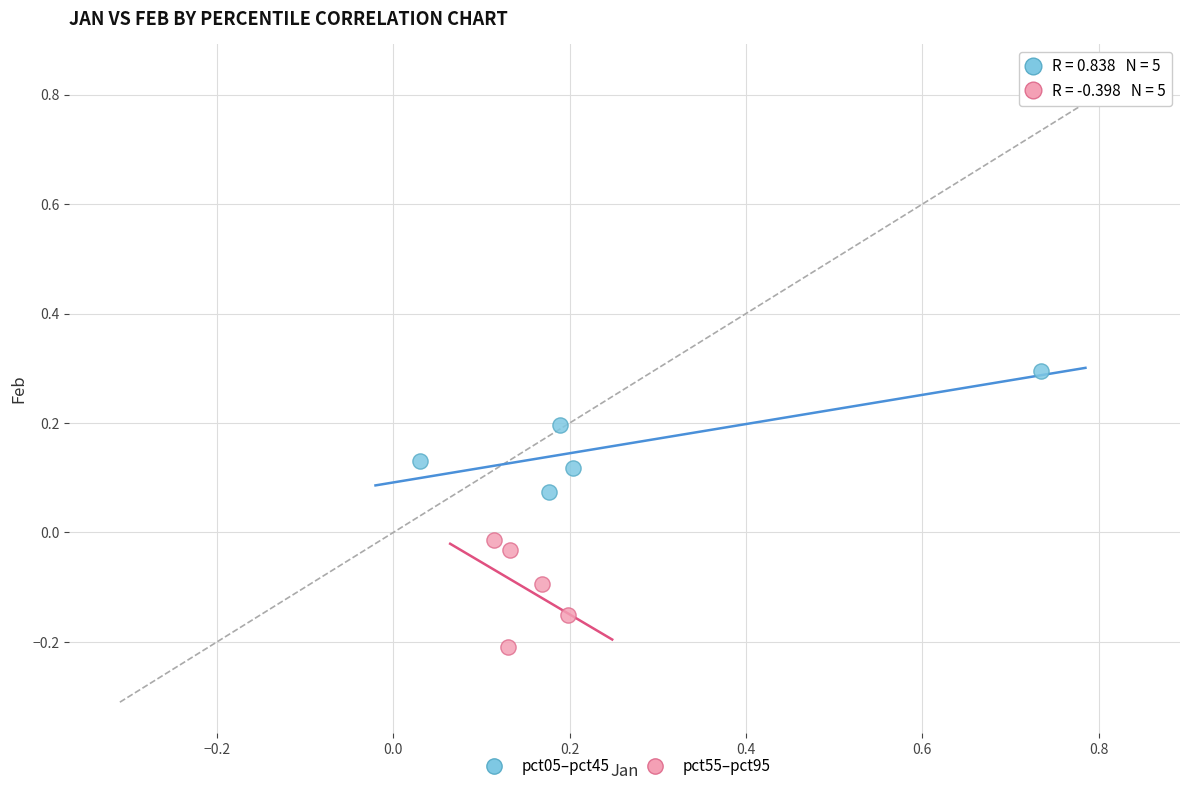

What are all the series names shown in the legend?

pct05–pct45, pct55–pct95